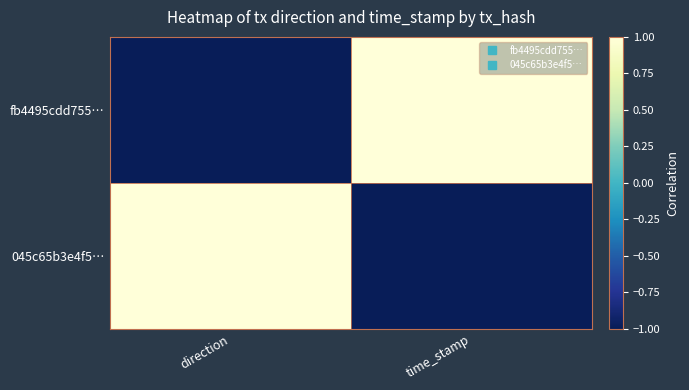

Between direction and time_stamp, which series saw the biggest shift?

fb4495cdd755…